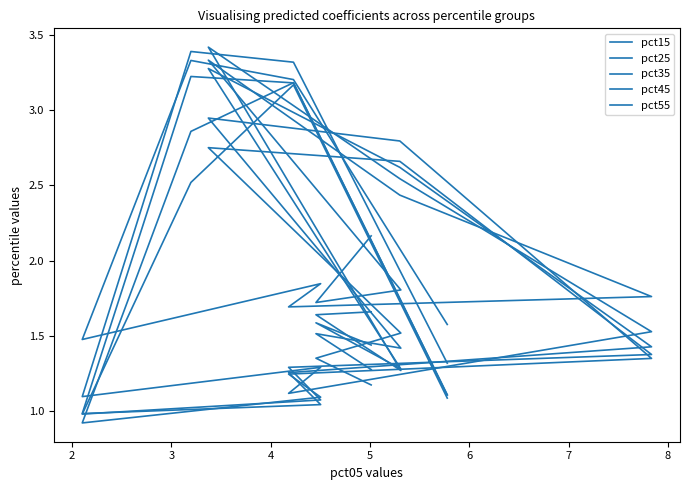

Count the number of categories in the chart.

12